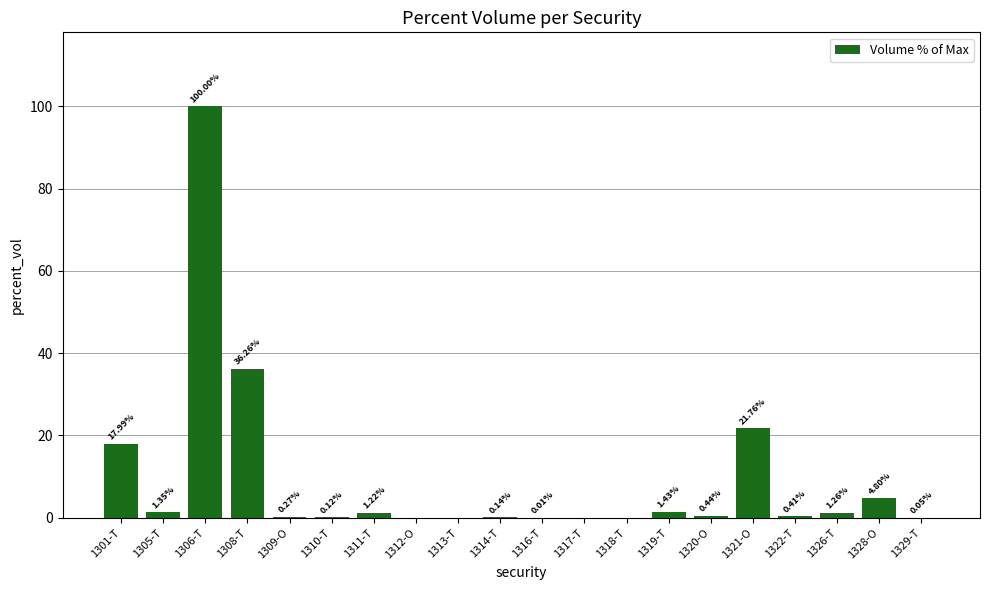

Which category has the highest value across all series?

1306-T